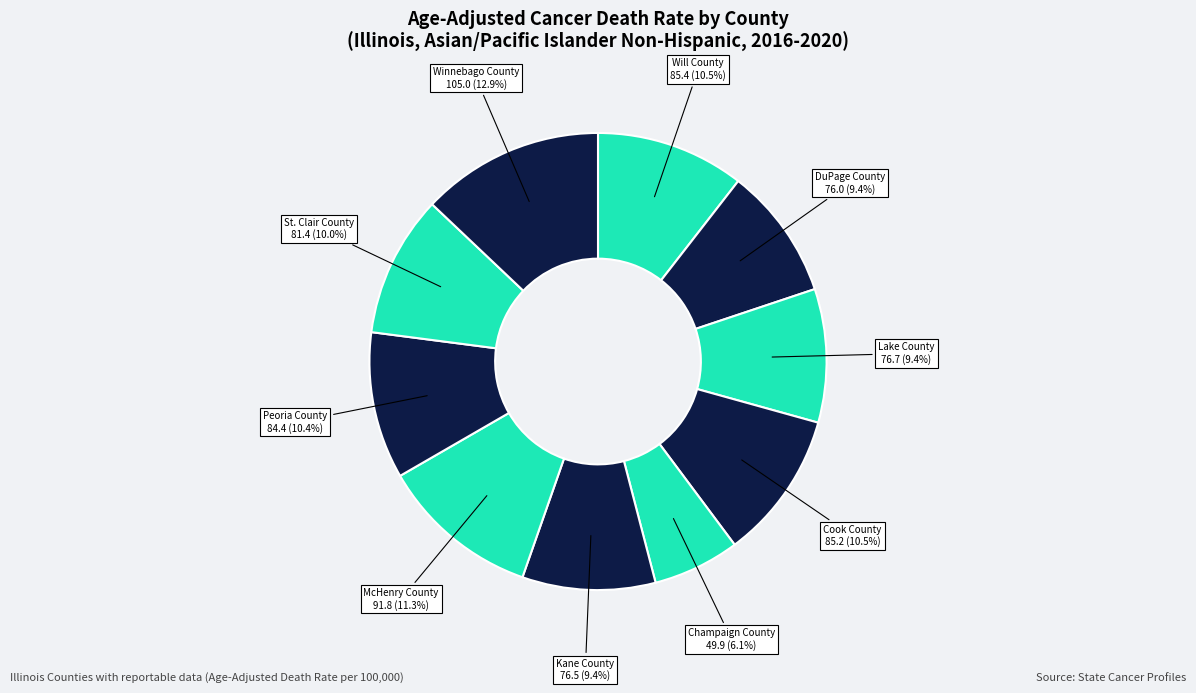

To the nearest percent, what portion does Peoria County represent?

10%